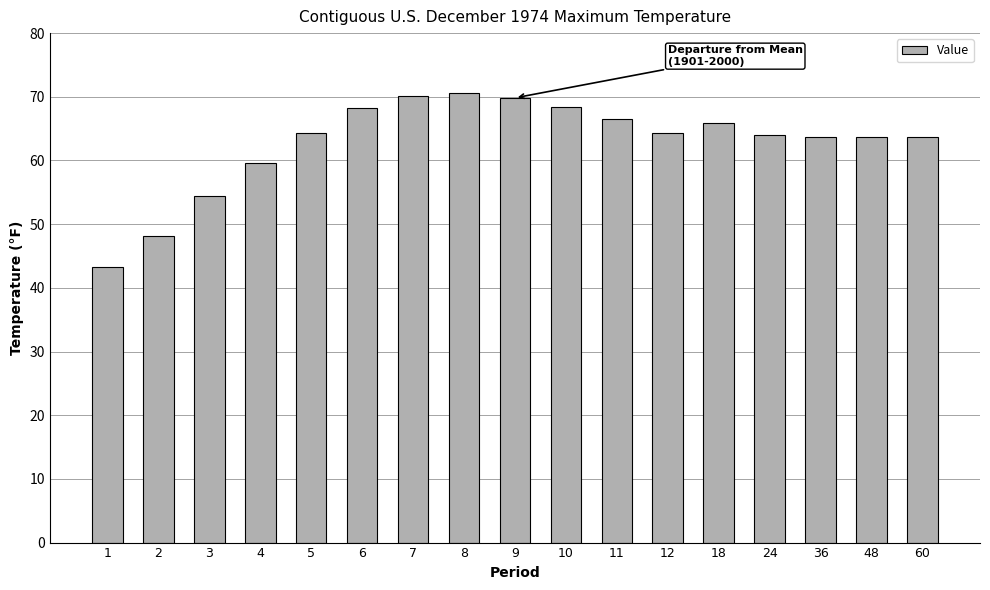

Which category has the lowest value across all series?

1